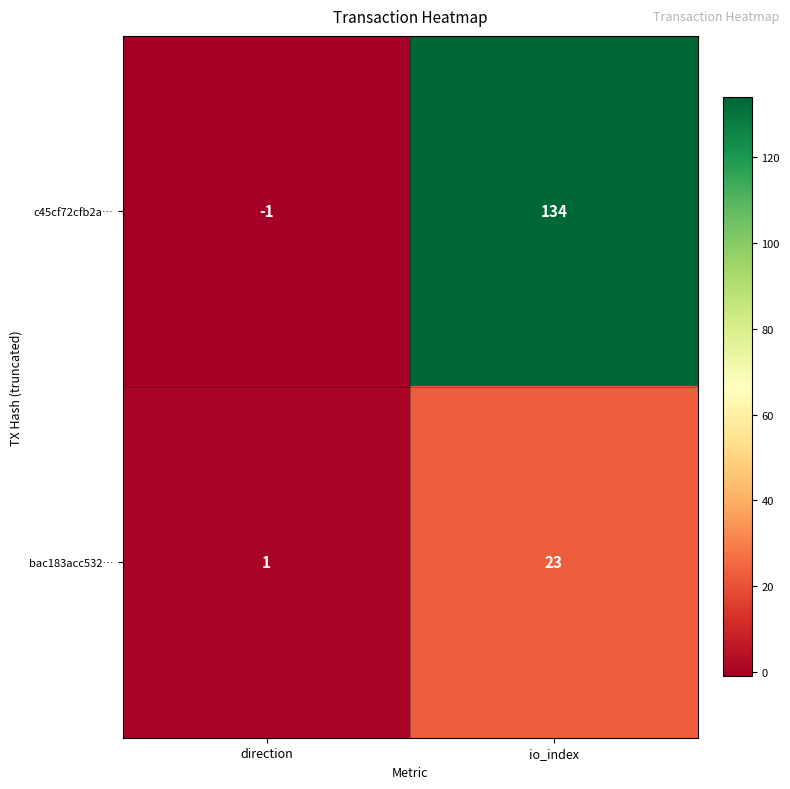

What is the difference between the highest and lowest values at io_index?

111